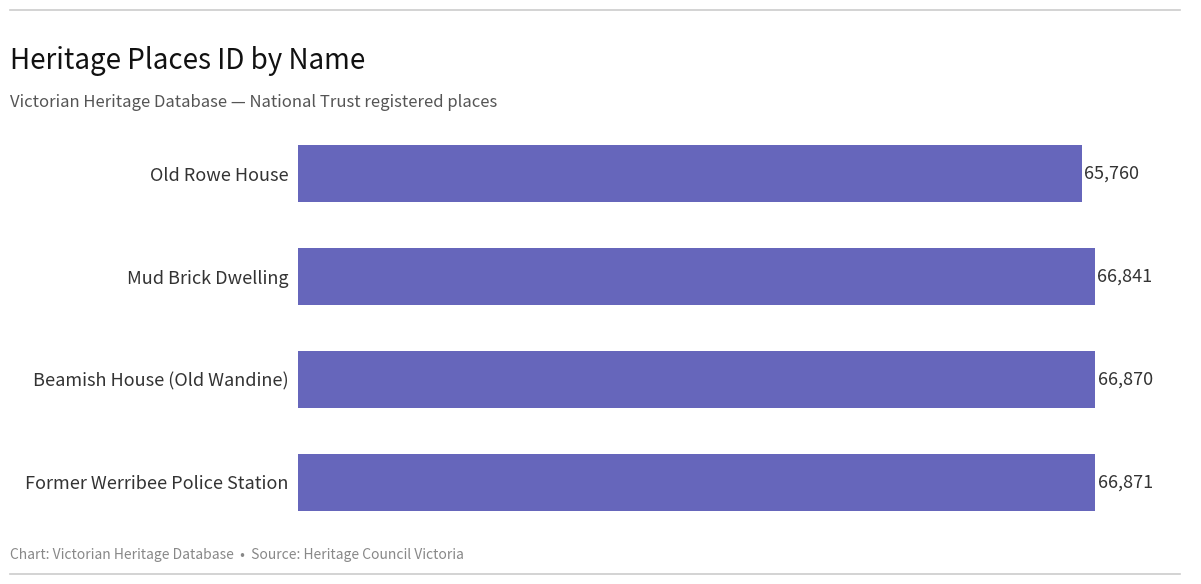

True or false: the data shows 66871 at Former Werribee Police Station.

True